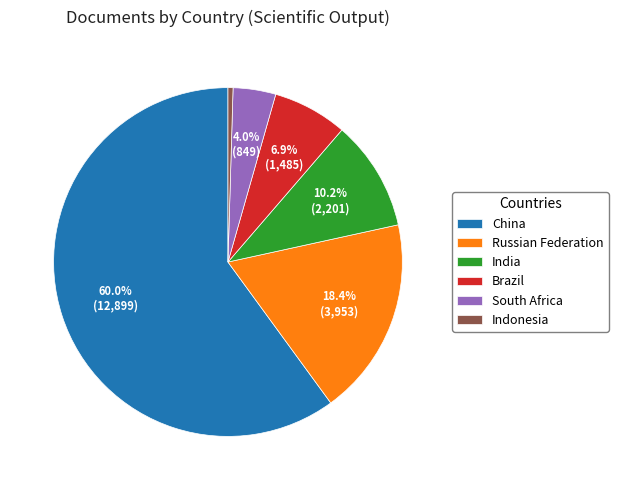

Does China account for over 50% of the chart?

Yes